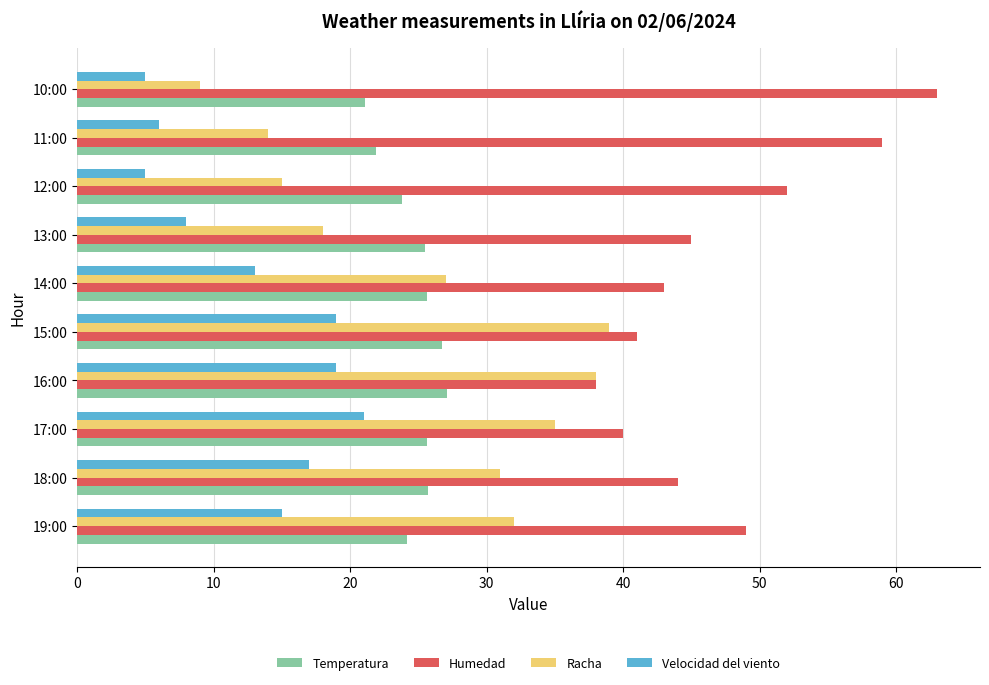

What is the difference between the highest and lowest values at 13:00?

37.0